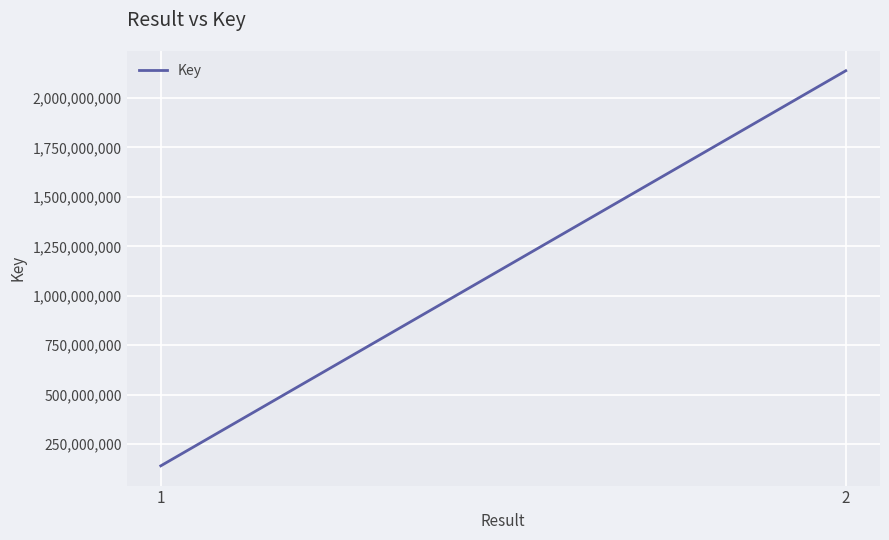

What is the difference between the values at 2 and 1?

1997523805